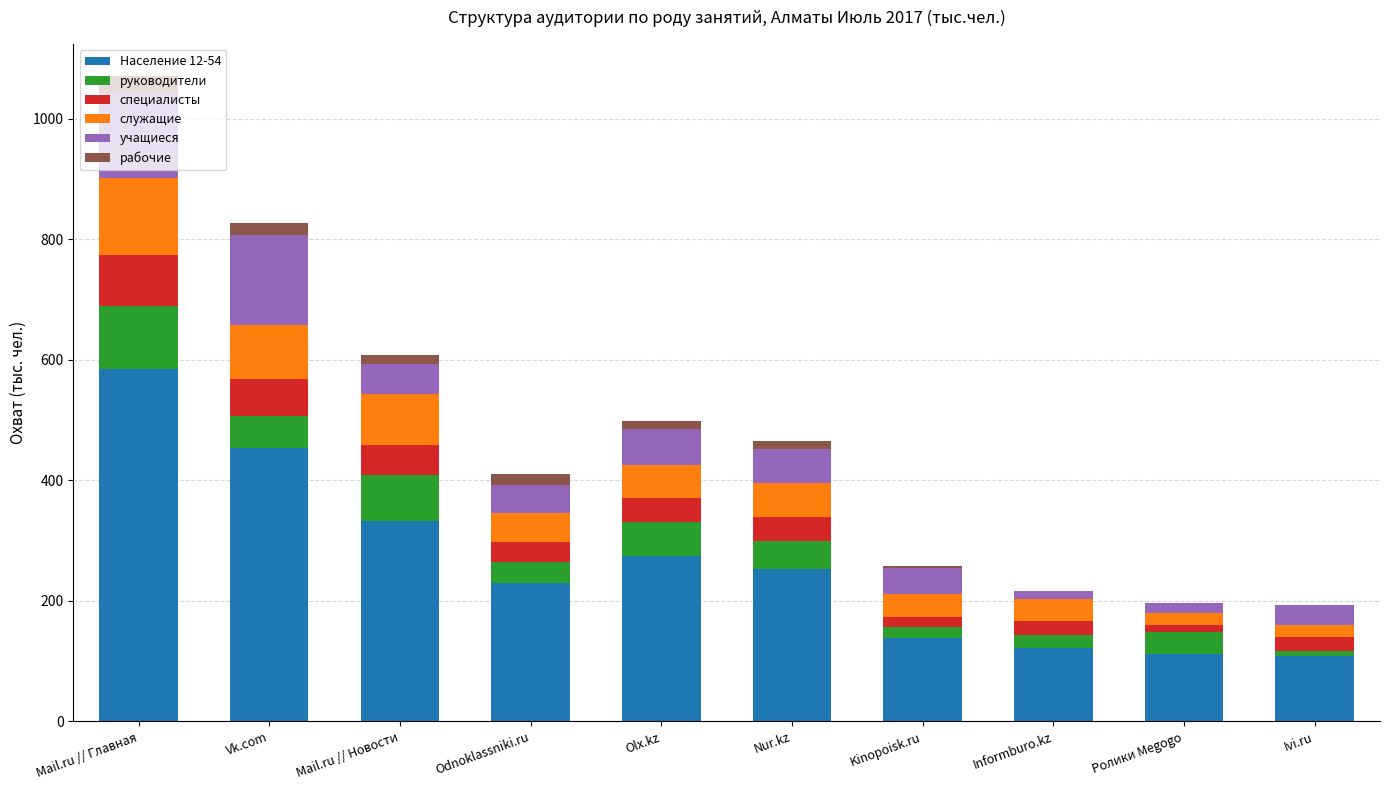

Which category has the highest value in the Население 12-54 series?

Mail.ru // Главная